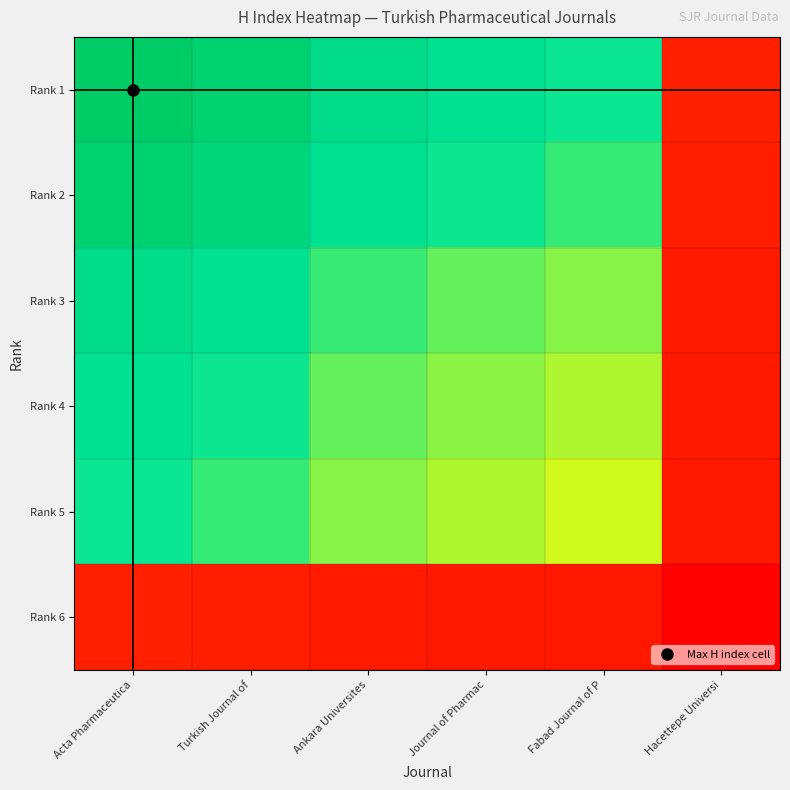

At how many categories does at least one series exceed 0?

6